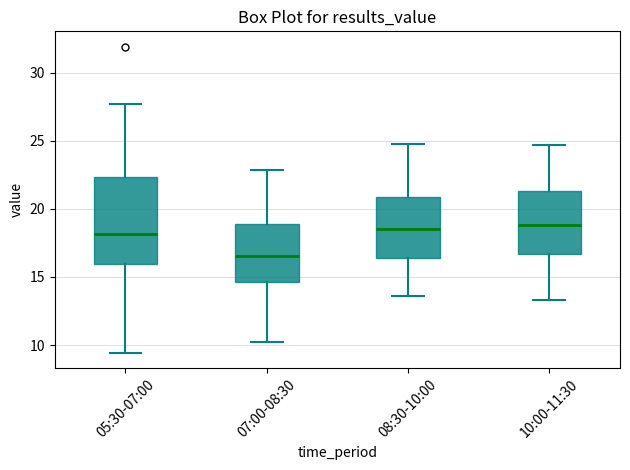

Reading left to right, read every box against the y-axis: the position of its median line, the range the box covers, and the ends of its whiskers. The values are not printed on the chart, so give them approximately, as read against the axis.

05:30-07:00: median 18.0, box 16.0 to 22.5, whiskers 9.5 to 27.5
07:00-08:30: median 16.5, box 14.5 to 19.0, whiskers 10.0 to 23.0
08:30-10:00: median 18.5, box 16.5 to 21.0, whiskers 13.5 to 25.0
10:00-11:30: median 19.0, box 16.5 to 21.5, whiskers 13.5 to 24.5